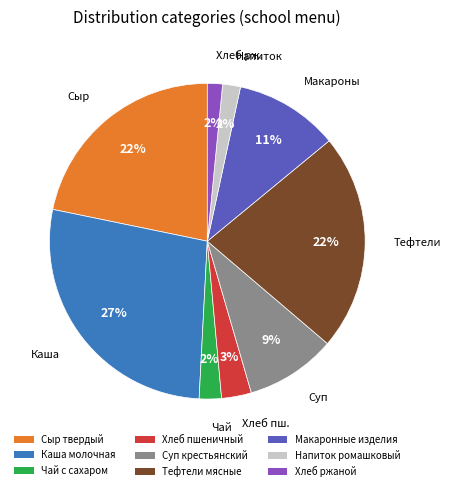

How many slices are in this pie chart?

9